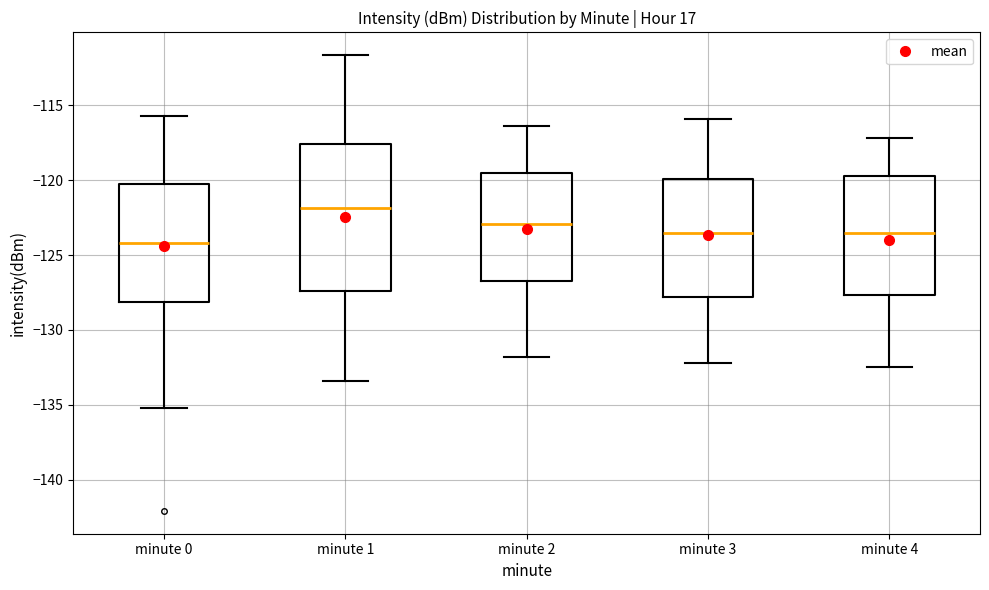

Reading left to right, transcribe this box plot: for each box, give where its median line is, the range the box spans, and where its two whiskers end, as read against the y-axis. The values are not printed on the chart, so give them approximately, as read against the axis.

minute 0: median -124.0, box -128.0 to -120.5, whiskers -135.0 to -115.5
minute 1: median -122.0, box -127.5 to -117.5, whiskers -133.5 to -111.5
minute 2: median -123.0, box -126.5 to -119.5, whiskers -132.0 to -116.5
minute 3: median -123.5, box -128.0 to -120.0, whiskers -132.0 to -116.0
minute 4: median -123.5, box -127.5 to -119.5, whiskers -132.5 to -117.0